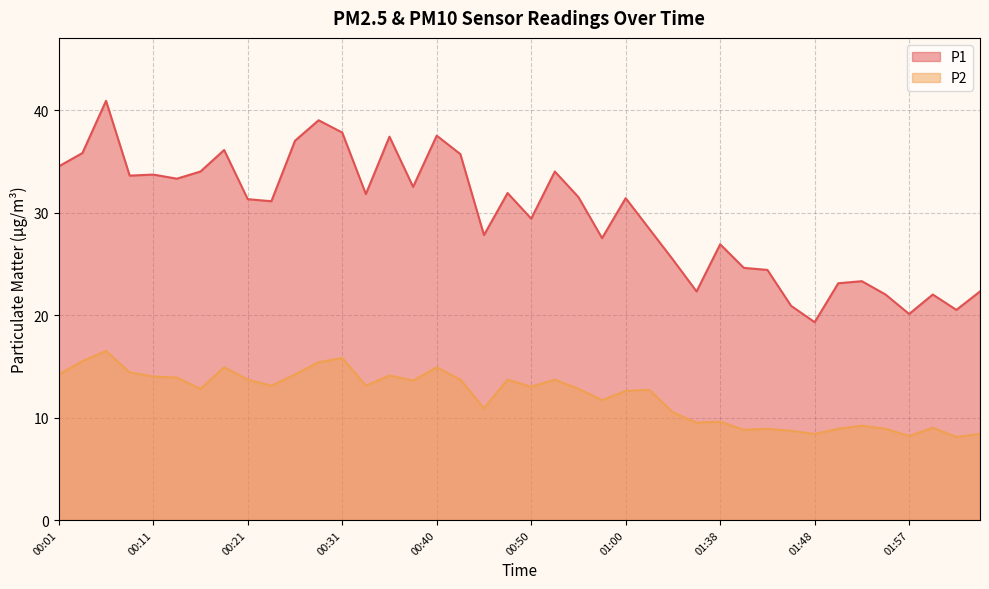

The P1 series shows 24.4 at 01:43. True or false?

True